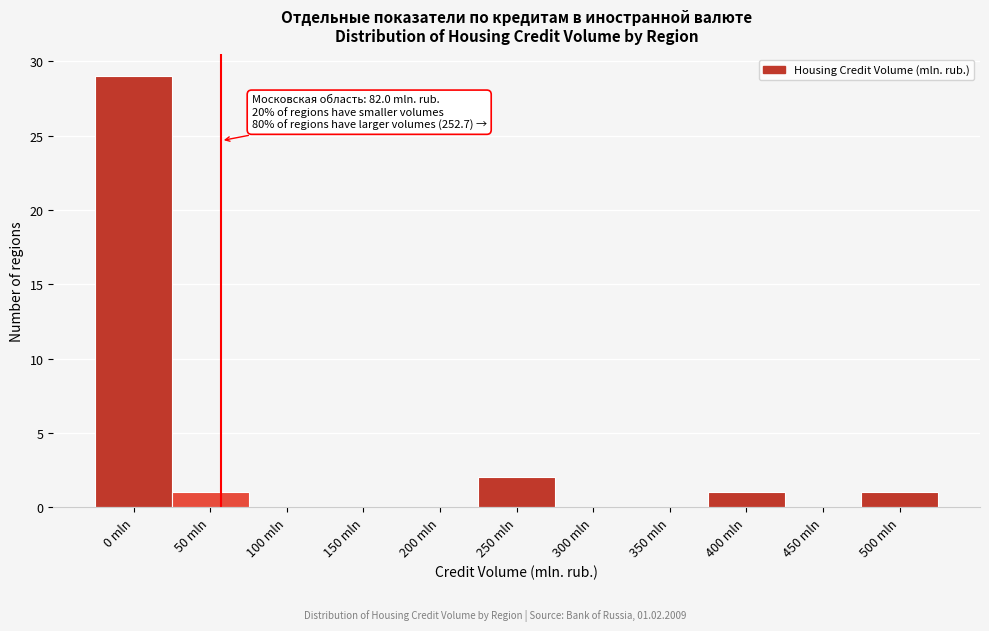

Reading right to left, transcribe all the data shown in this chart.

500 mln=1	450 mln=0	400 mln=1	350 mln=0	300 mln=0	250 mln=2	200 mln=0	150 mln=0	100 mln=0	50 mln=1	0 mln=29